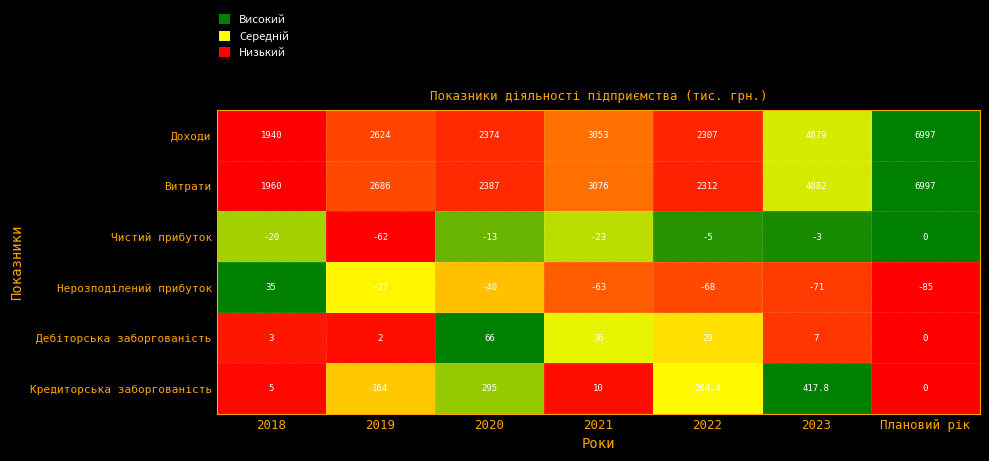

At how many categories does at least one series exceed 1301?

7